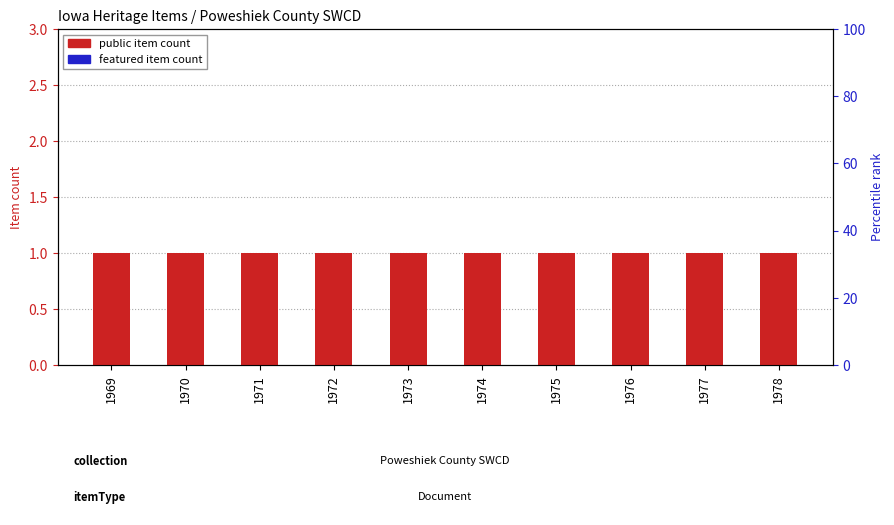

Are the bars grouped side by side (vs. stacked)?

Yes